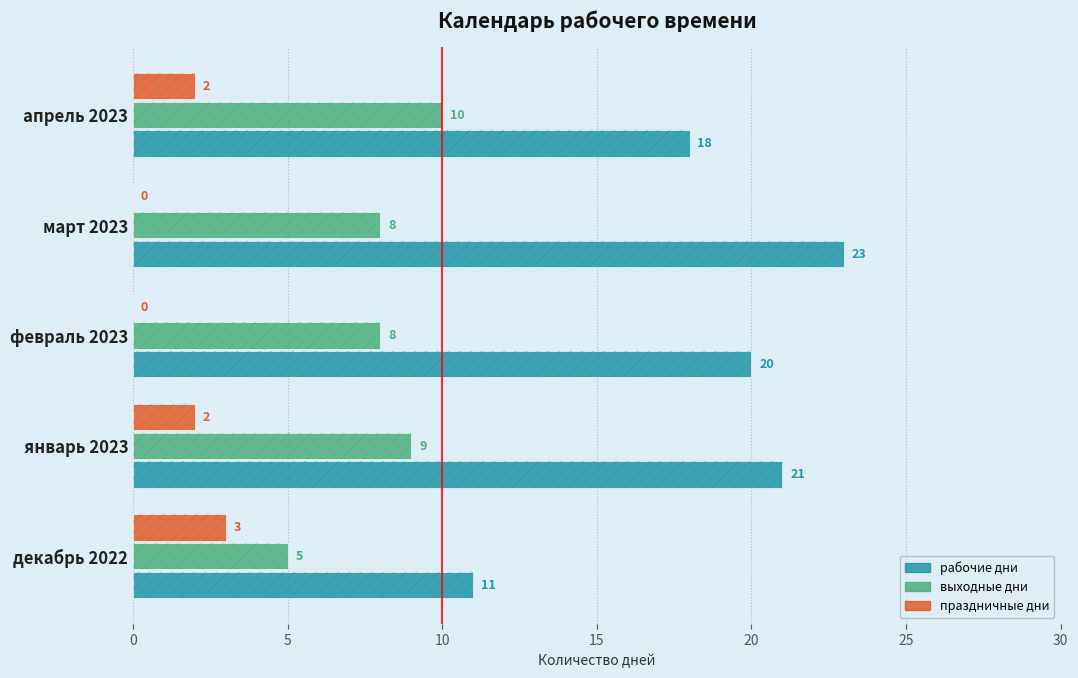

At how many categories does at least one series exceed 17?

4